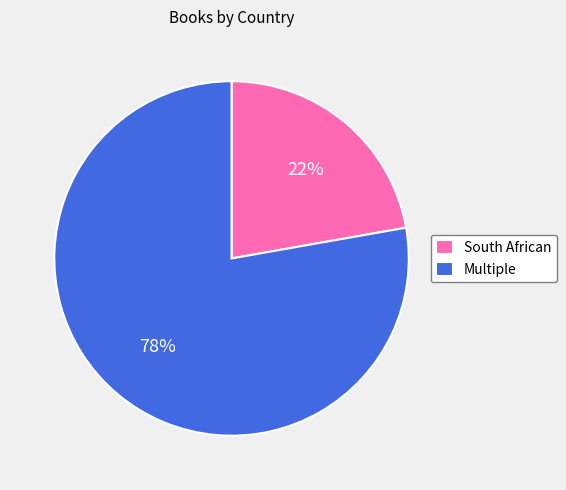

What percentage is the South African slice, to the nearest percent?

22%